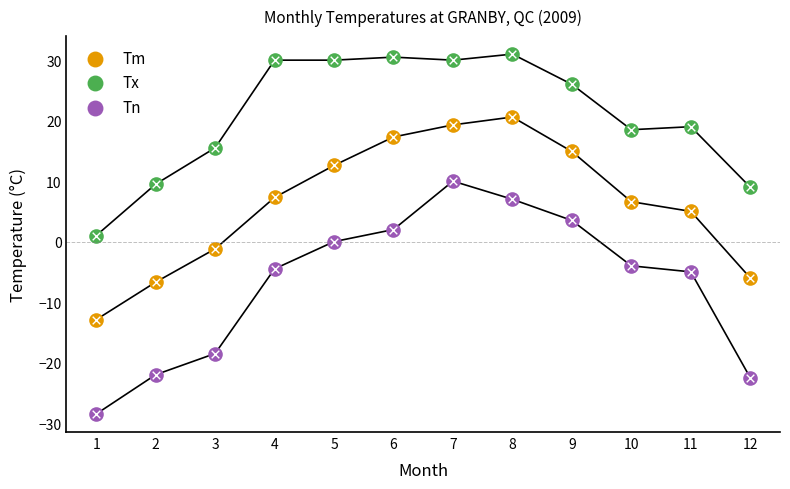

Which series reaches the maximum Y coordinate?

Tx